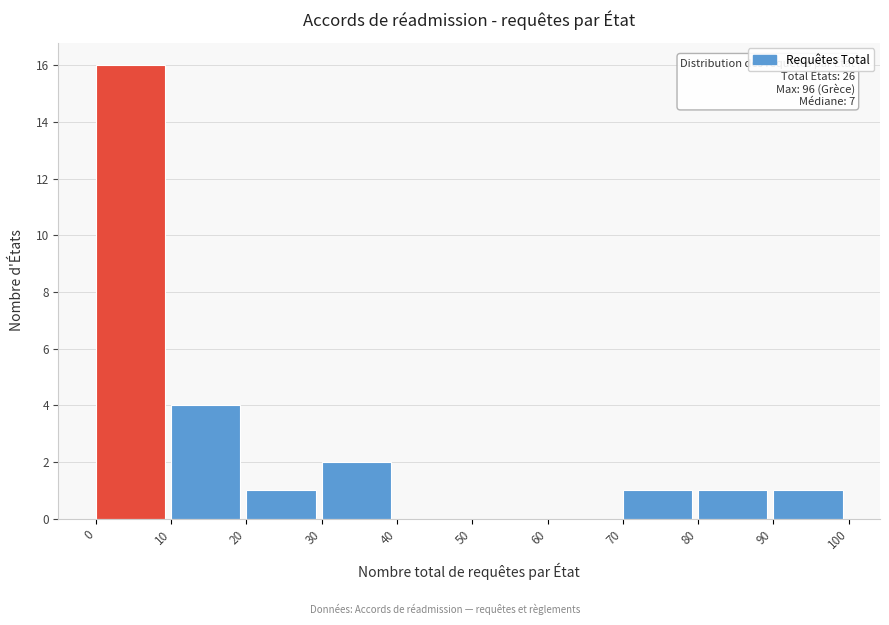

Which range on the x-axis has the tallest bar?

0 to 10